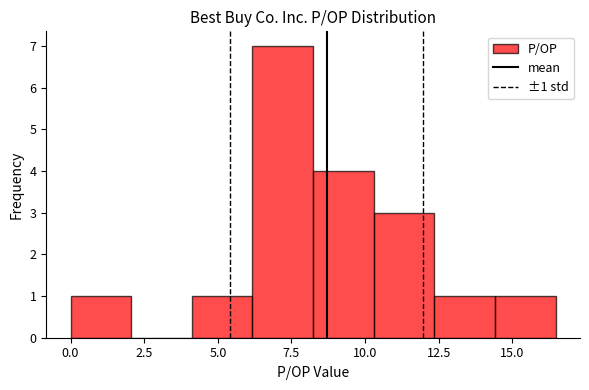

Over which range of the x-axis is the bar tallest?

6.0 to 8.0